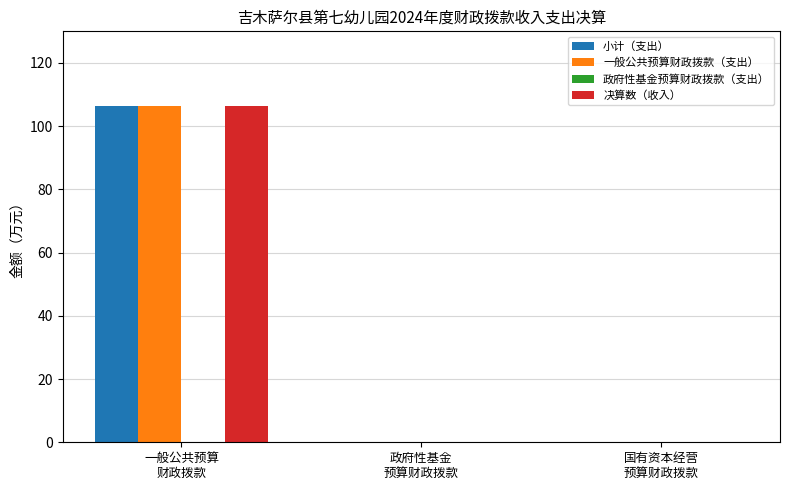

The 小计（支出） series shows 149.2 at 一般公共预算
财政拨款. True or false?

False